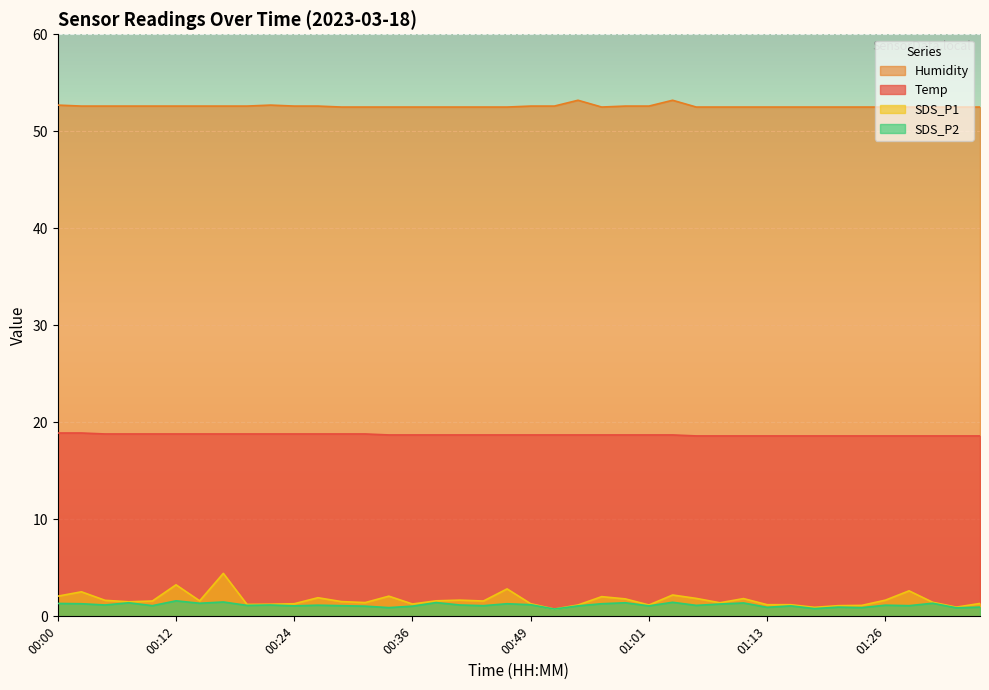

Reading right to left, list all the values displayed in this chart.

Temp: 18.6	18.6	18.6	18.6	18.6	18.6	18.6	18.6	18.6	18.6	18.6	18.6	18.6	18.7	18.7	18.7	18.7	18.7	18.7	18.7	18.7	18.7	18.7	18.7	18.7	18.7	18.8	18.8	18.8	18.8	18.8	18.8	18.8	18.8	18.8	18.8	18.8	18.8	18.9	18.9
Humidity: 52.5	52.5	52.5	52.5	52.5	52.5	52.5	52.5	52.5	52.5	52.5	52.5	52.5	53.2	52.6	52.6	52.5	53.2	52.6	52.6	52.5	52.5	52.5	52.5	52.5	52.5	52.5	52.5	52.6	52.6	52.7	52.6	52.6	52.6	52.6	52.6	52.6	52.6	52.6	52.7
SDS_P1: 1.3	0.9	1.4	2.6	1.7	1.1	1.1	0.9	1.2	1.2	1.8	1.4	1.9	2.2	1.2	1.8	2.0	1.2	0.8	1.3	2.8	1.6	1.7	1.6	1.3	2.1	1.4	1.5	1.9	1.3	1.2	1.2	4.4	1.6	3.2	1.6	1.5	1.6	2.5	2.1
SDS_P2: 0.9	0.9	1.4	1.1	1.1	0.9	0.9	0.8	1.1	0.9	1.4	1.3	1.1	1.4	1.1	1.4	1.3	1.1	0.8	1.2	1.3	1.1	1.2	1.4	1.1	0.9	1.1	1.1	1.1	1.1	1.2	1.1	1.5	1.4	1.6	1.1	1.4	1.2	1.3	1.3